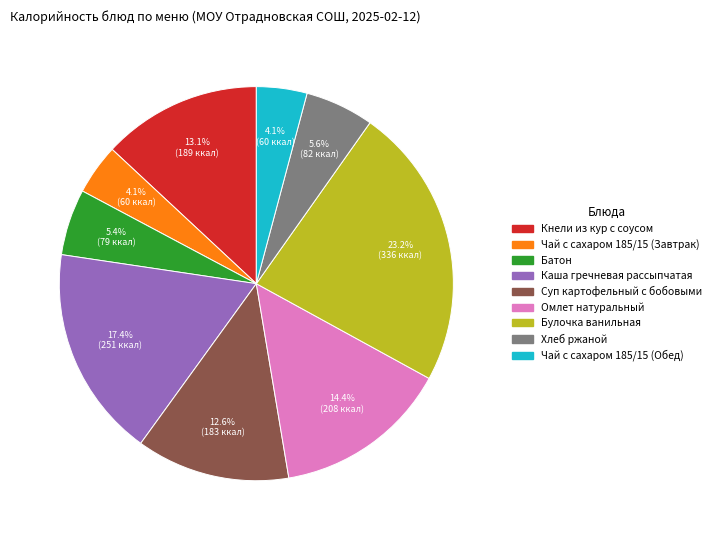

Which category has the biggest portion of the pie?

Булочка ванильная